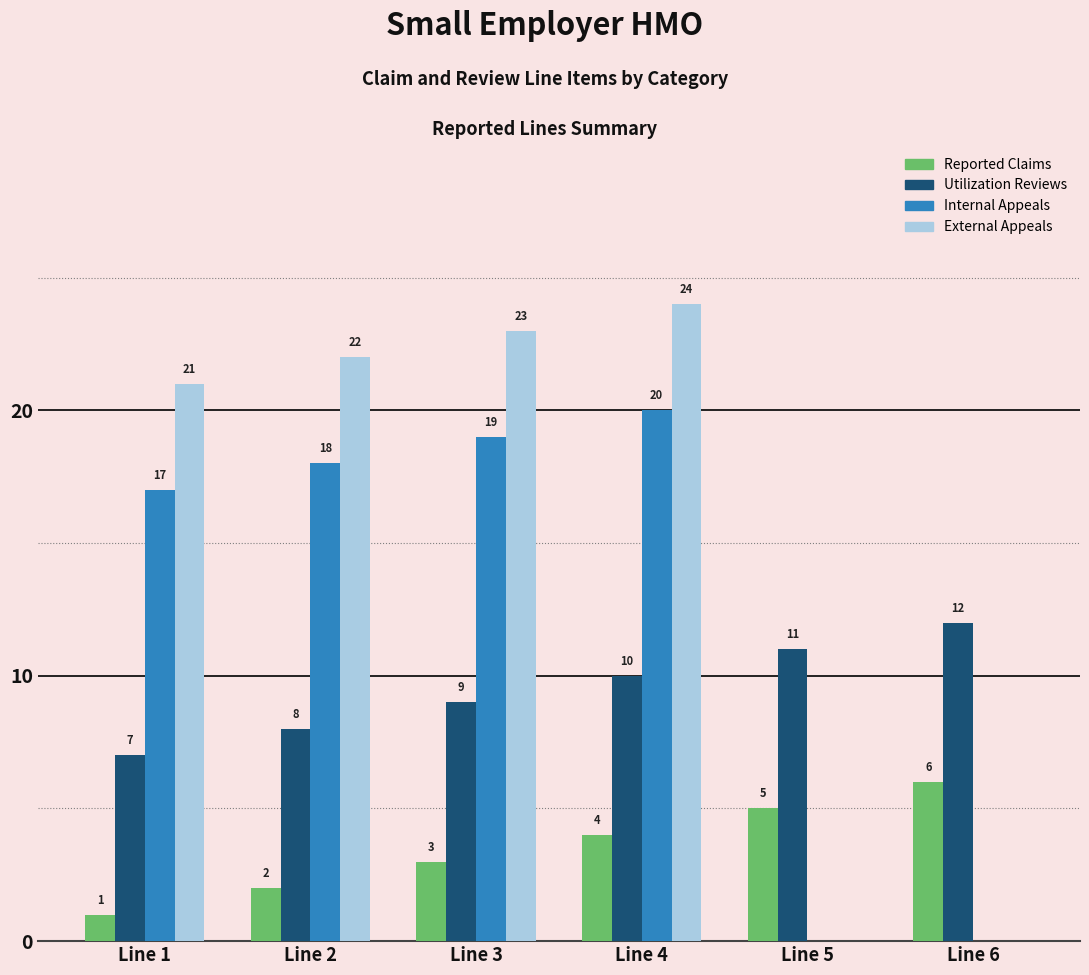

Where is External Appeals nearest to the value 12?

Line 1